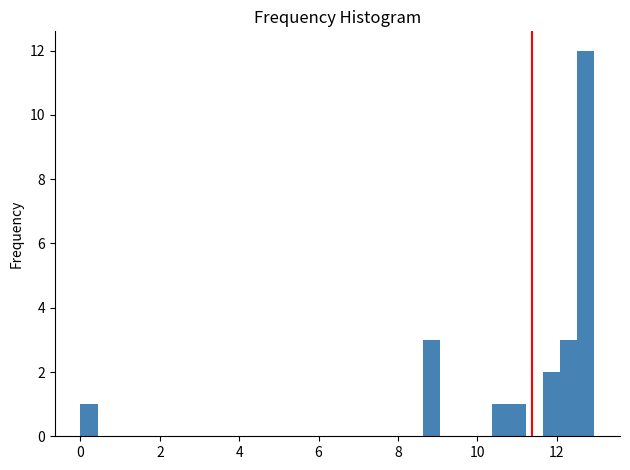

Read against the x-axis, roughly where is the centre of the tallest bar?

12.8